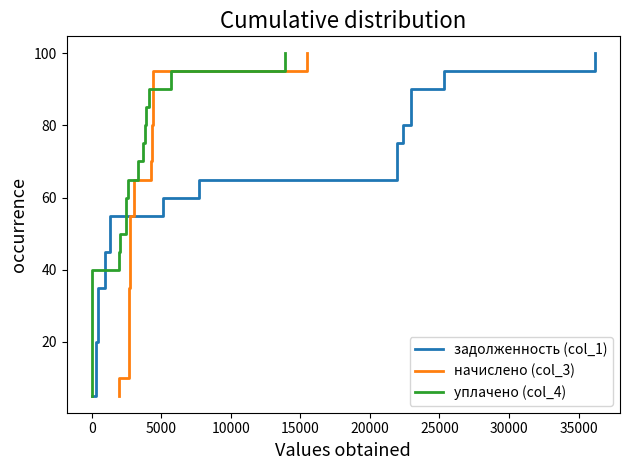

True or false: начислено (col_3) has more than 1 points higher than both neighbors.

False